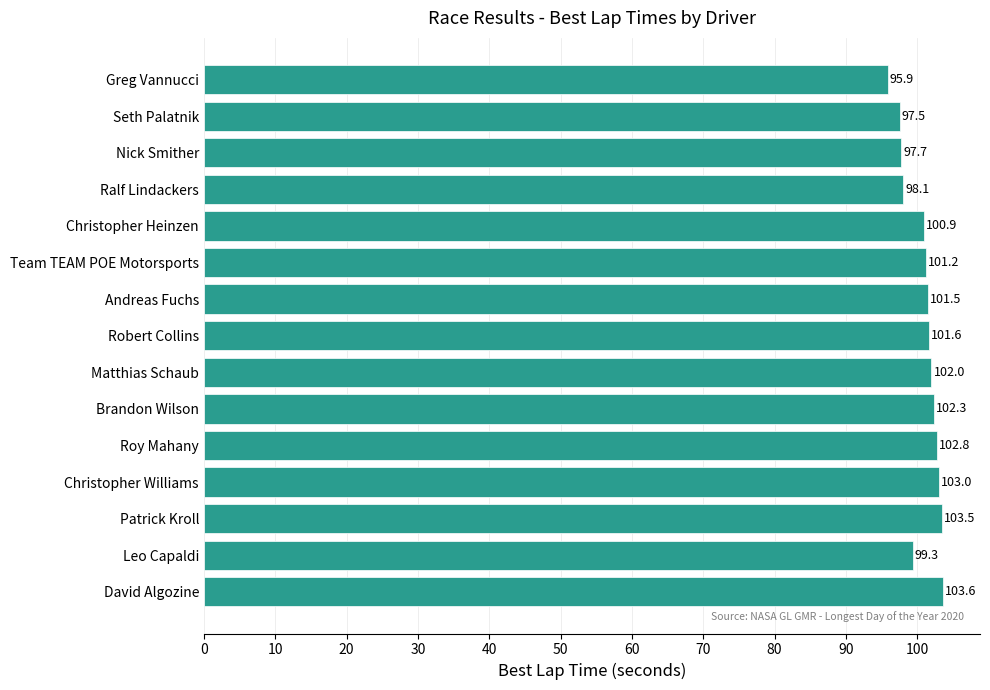

What is the change in value from David Algozine to Roy Mahany?

-0.8